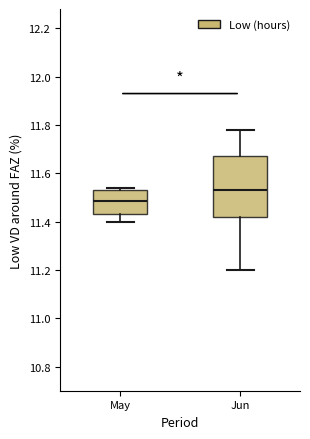

Which box's median line is the lowest?

May